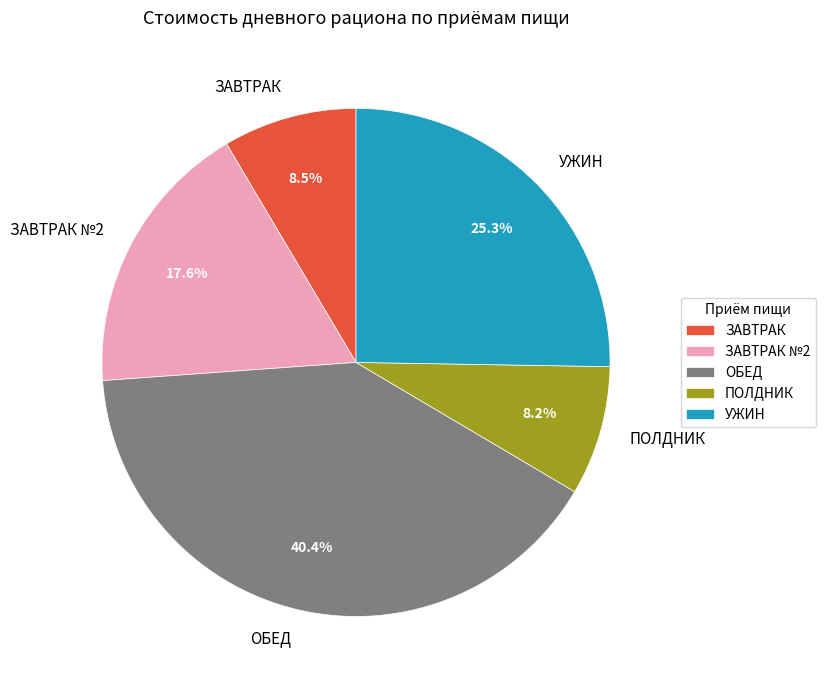

True or false: ЗАВТРАК №2 accounts for 18% of the total.

True